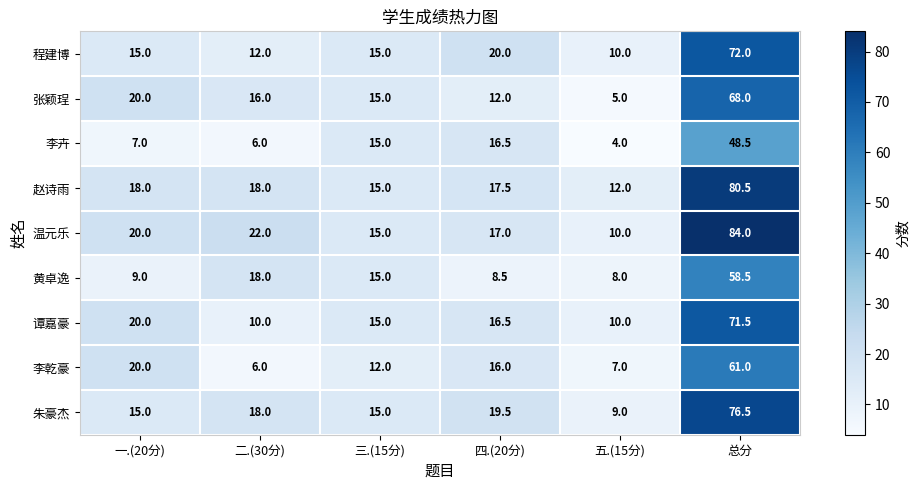

What is the approximate value of 黄卓逸 at 总分?

58.5